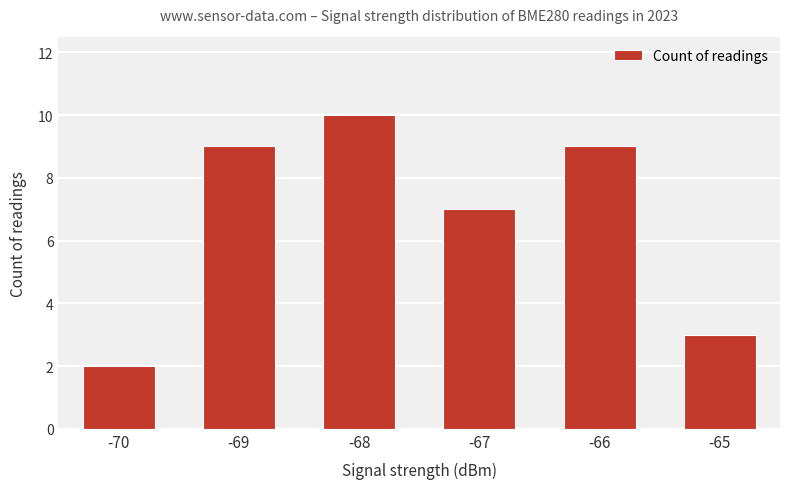

Reading right to left, list all the values displayed in this chart.

3	9	7	10	9	2